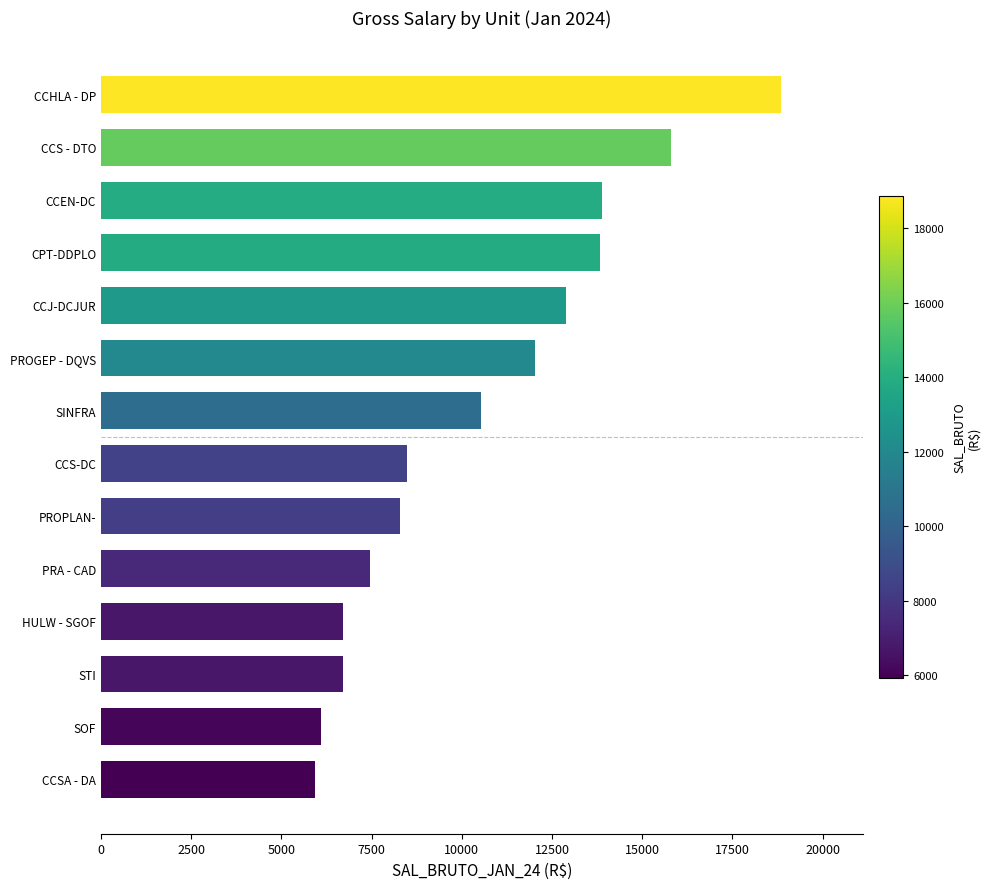

How many categories are shown in the chart?

14